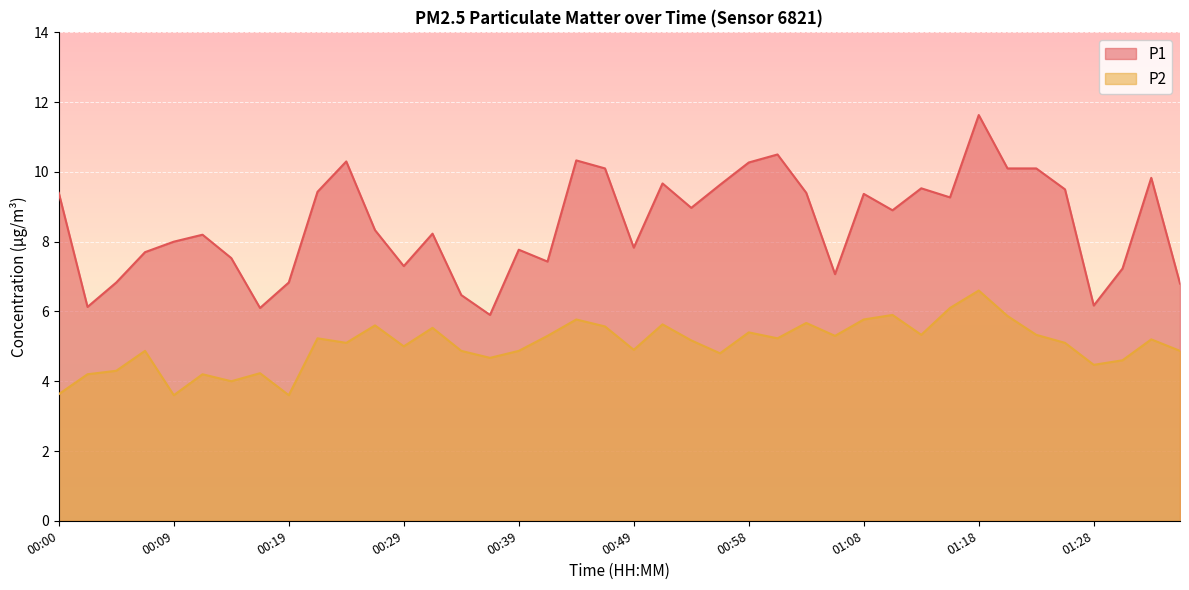

Reading left to right, list all the values displayed in this chart.

P1: 00:00=9.4	00:02=6.1	00:04=6.8	00:07=7.7	00:09=8.0	00:12=8.2	00:14=7.5	00:17=6.1	00:19=6.8	00:22=9.4	00:24=10.3	00:27=8.3	00:29=7.3	00:31=8.2	00:34=6.5	00:36=5.9	00:39=7.8	00:41=7.4	00:44=10.3	00:46=10.1	00:49=7.8	00:51=9.7	00:54=9.0	00:56=9.6	00:58=10.3	01:01=10.5	01:03=9.4	01:06=7.1	01:08=9.4	01:11=8.9	01:13=9.5	01:16=9.3	01:18=11.6	01:21=10.1	01:23=10.1	01:25=9.5	01:28=6.2	01:30=7.2	01:33=9.8	01:35=6.8
P2: 00:00=3.6	00:02=4.2	00:04=4.3	00:07=4.9	00:09=3.6	00:12=4.2	00:14=4.0	00:17=4.2	00:19=3.6	00:22=5.2	00:24=5.1	00:27=5.6	00:29=5.0	00:31=5.5	00:34=4.9	00:36=4.7	00:39=4.9	00:41=5.3	00:44=5.8	00:46=5.6	00:49=4.9	00:51=5.6	00:54=5.2	00:56=4.8	00:58=5.4	01:01=5.2	01:03=5.7	01:06=5.3	01:08=5.8	01:11=5.9	01:13=5.3	01:16=6.1	01:18=6.6	01:21=5.9	01:23=5.3	01:25=5.1	01:28=4.5	01:30=4.6	01:33=5.2	01:35=4.9